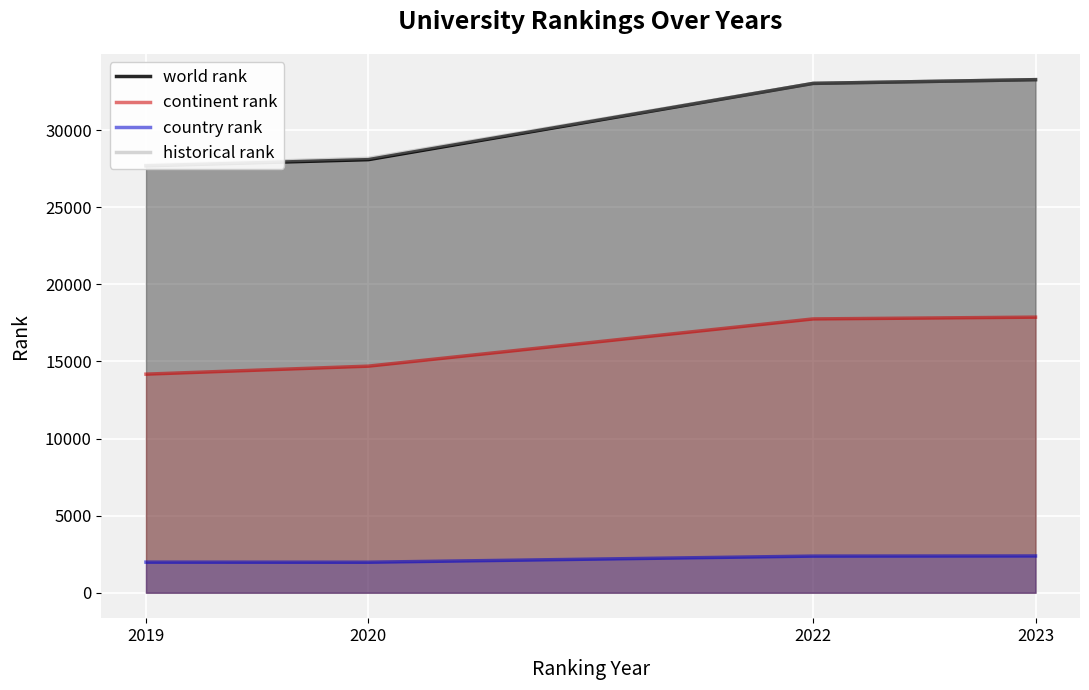

Read the historical rank value at 2019, to the nearest 50.

27750